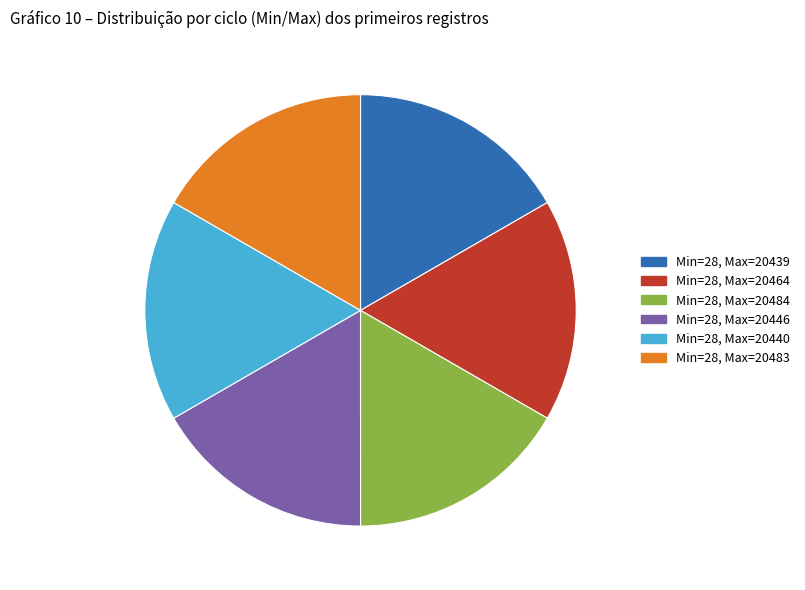

Is there any slice that represents more than half of the pie?

No